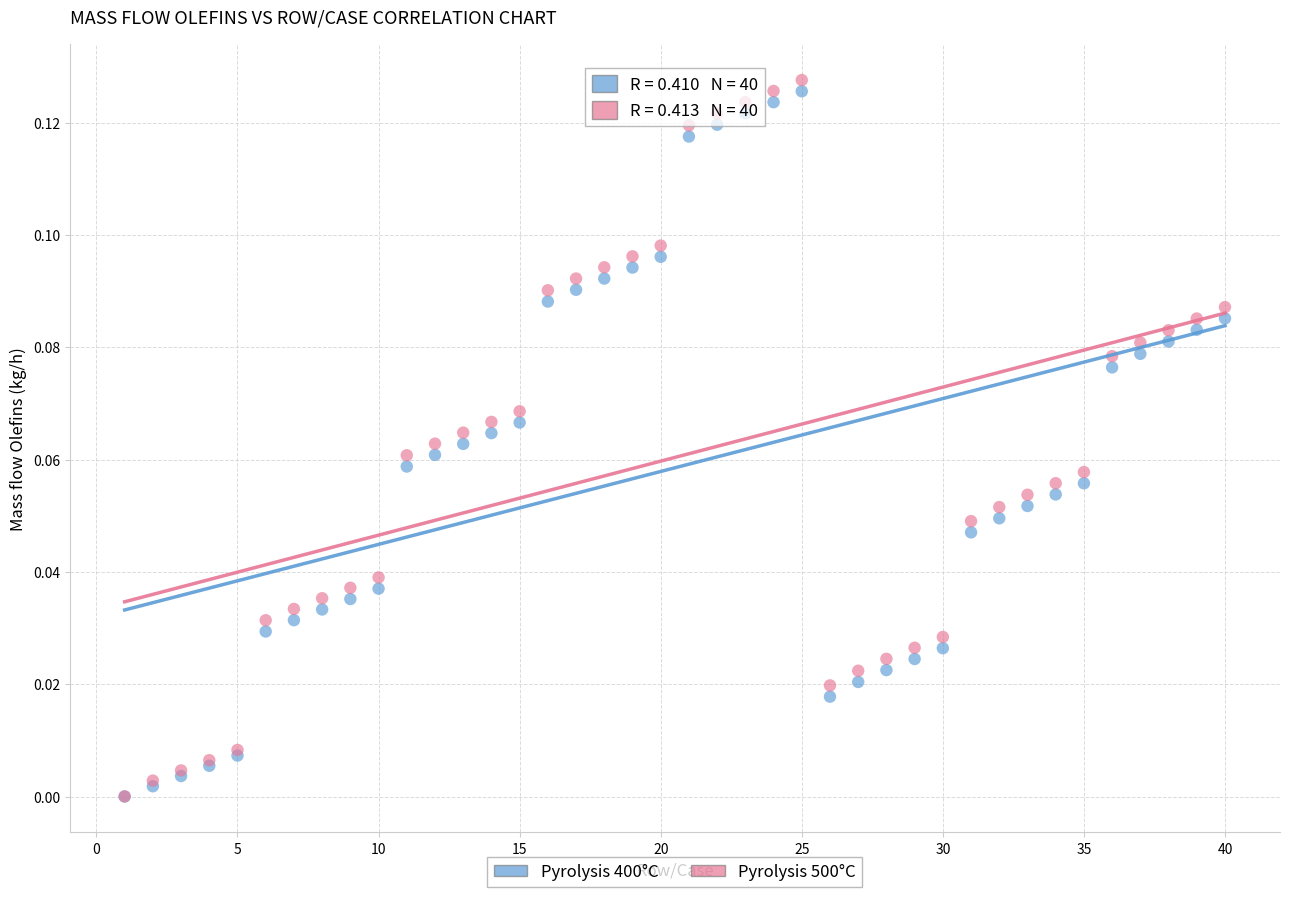

What are all the series names shown in the legend?

Pyrolysis 400°C, Pyrolysis 500°C